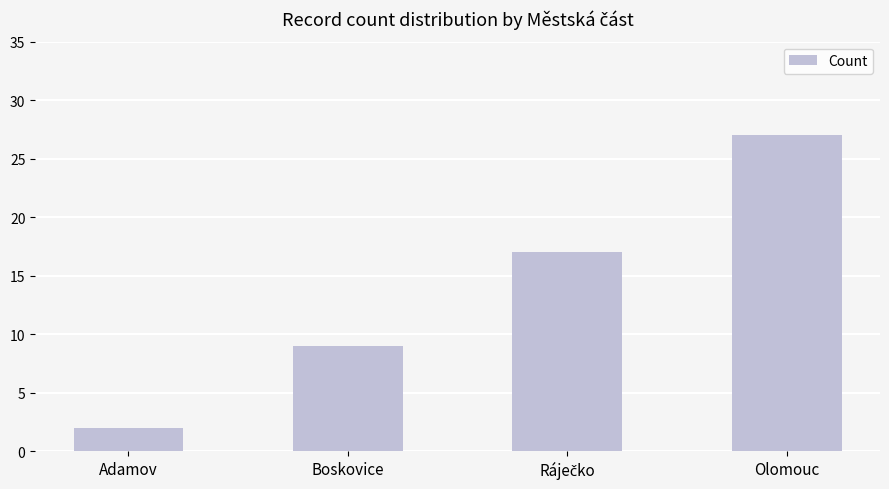

What is the approximate value at Boskovice?

9